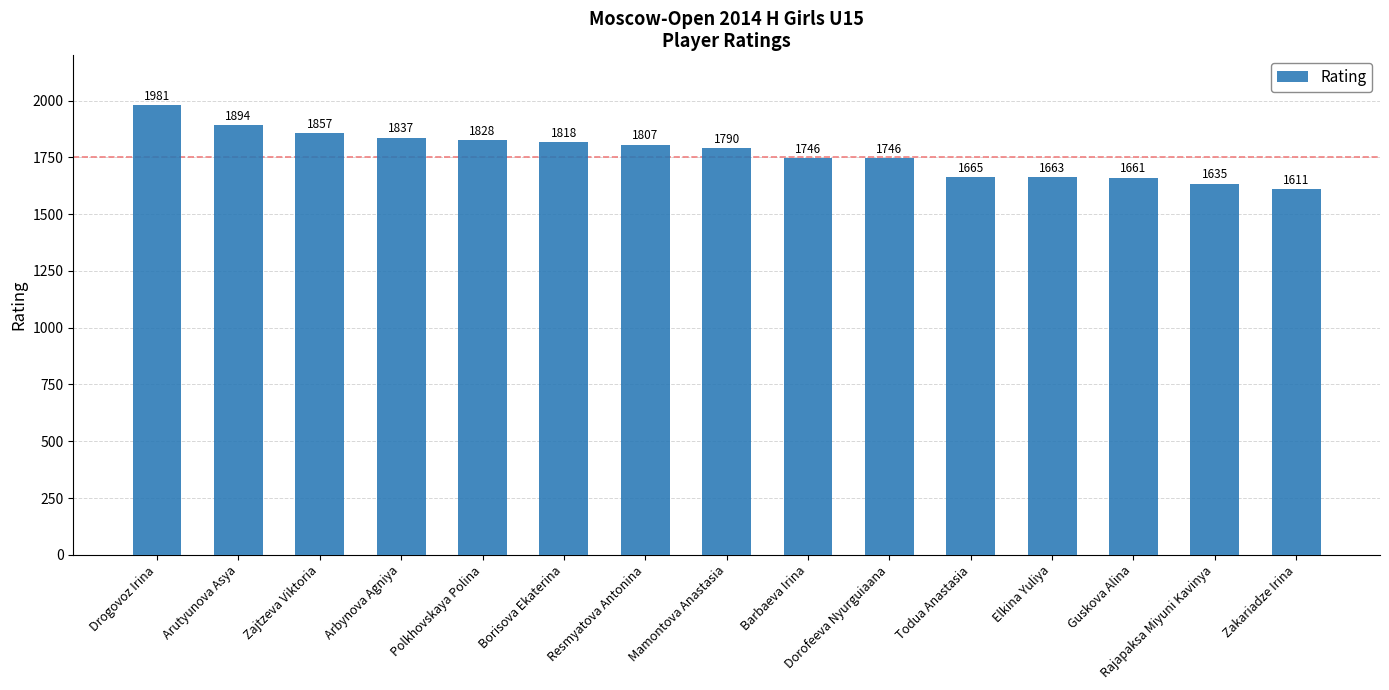

What is the label of the 13th bar from the right?

Zajtzeva Viktoria